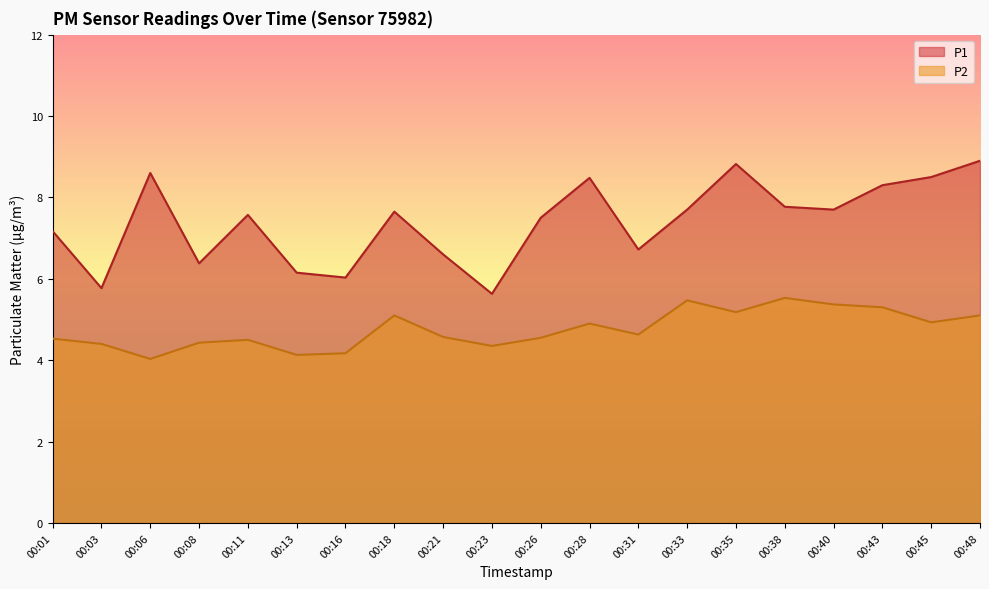

At which category does P1 reach its first local peak?

00:06